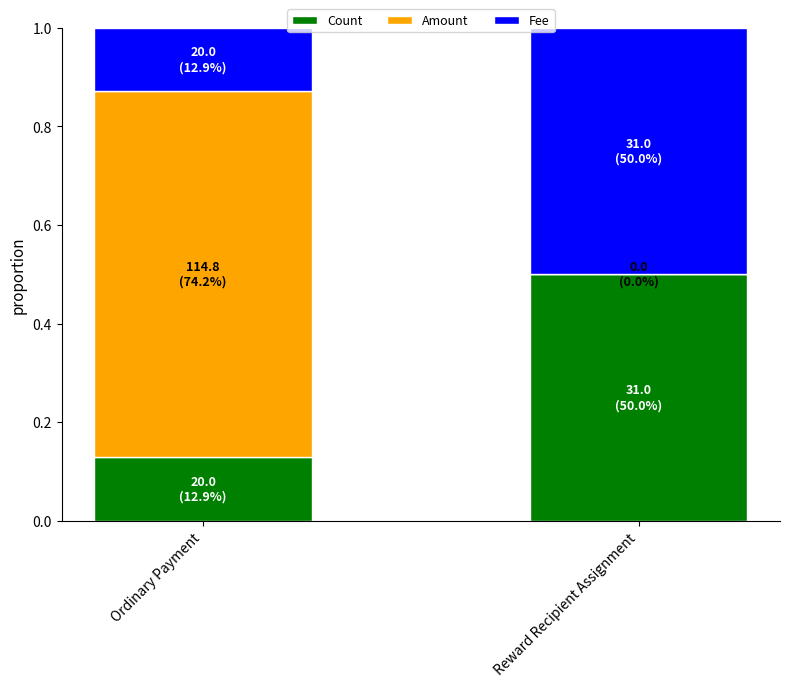

What is the sum of the Count values at Ordinary Payment and Reward Recipient Assignment?

0.6